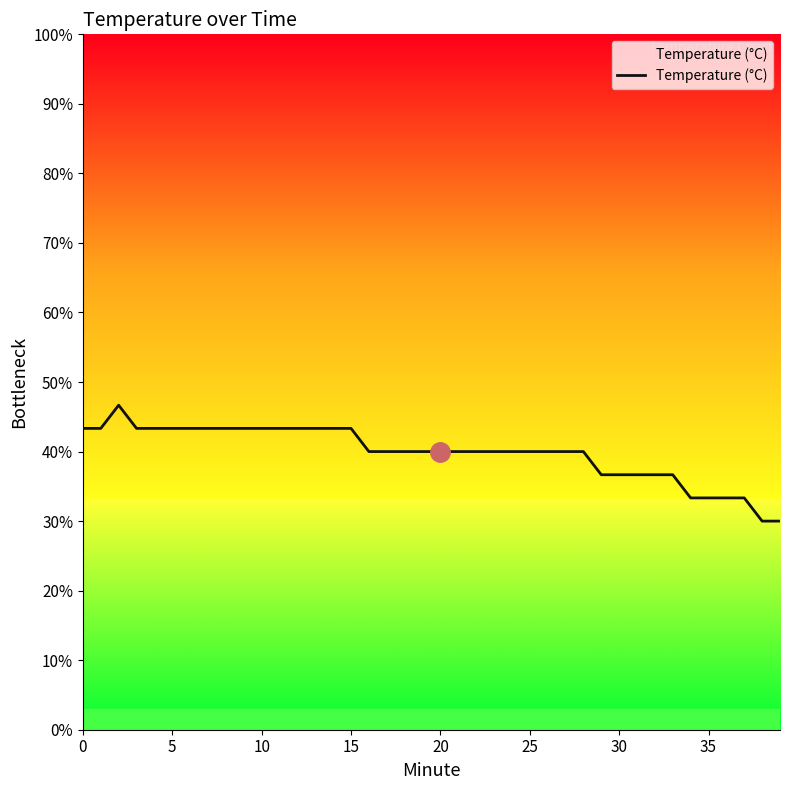

Is this an area chart (filled region under the line)?

Yes